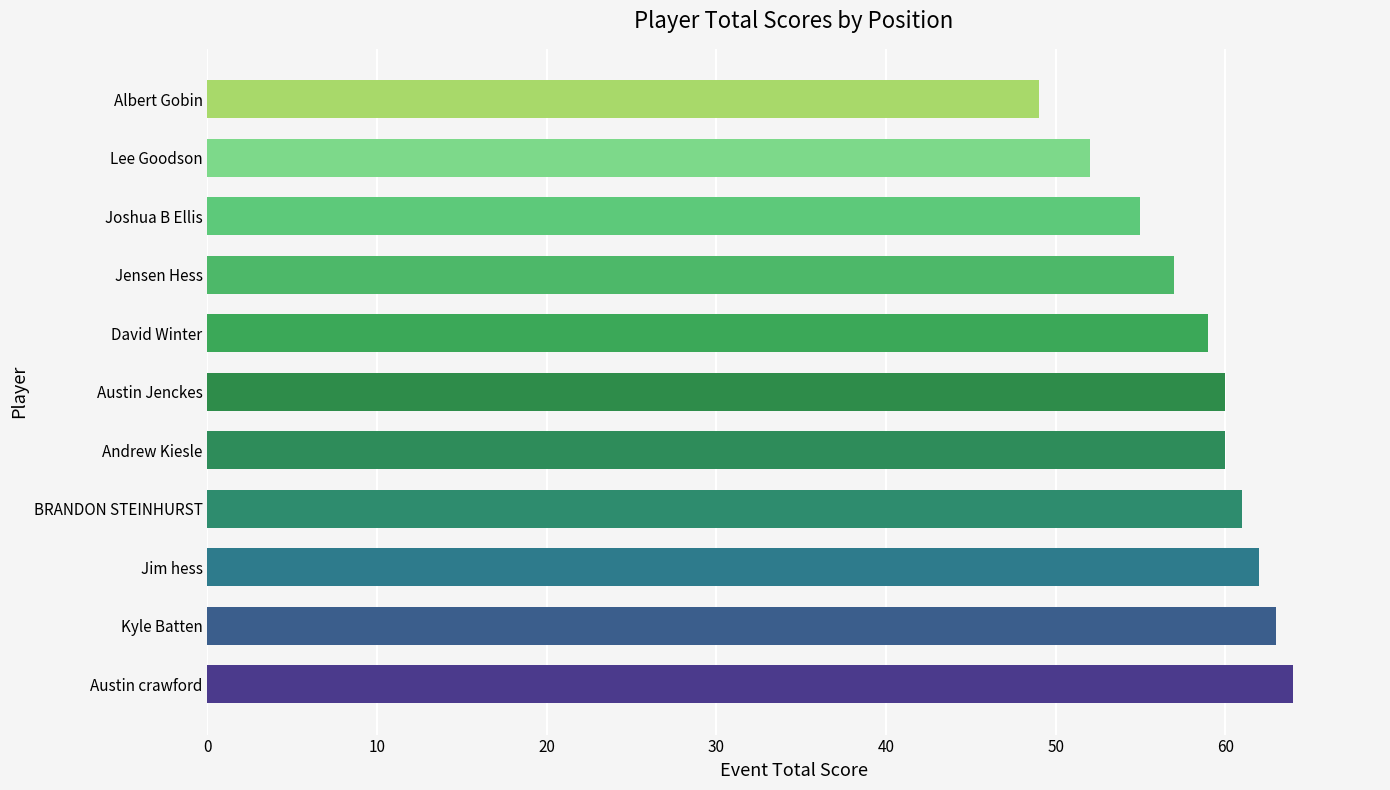

What is the change in value from Austin Jenckes to Jensen Hess?

-3